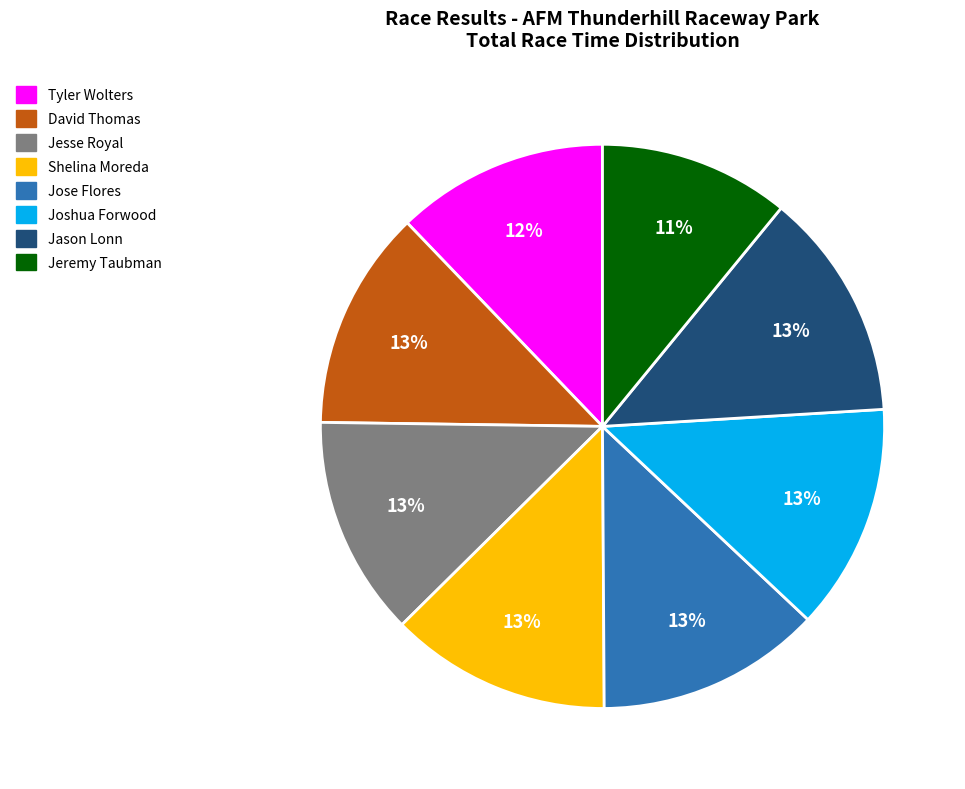

To the nearest percent, what percentage of the pie is Shelina Moreda?

13%